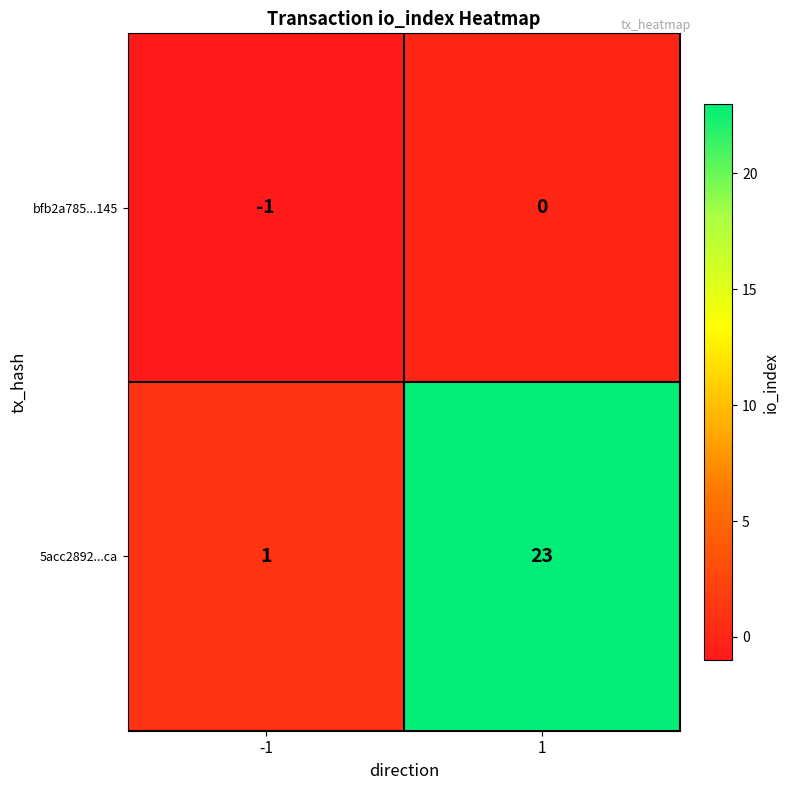

What is the difference between the highest and lowest values at 1?

23